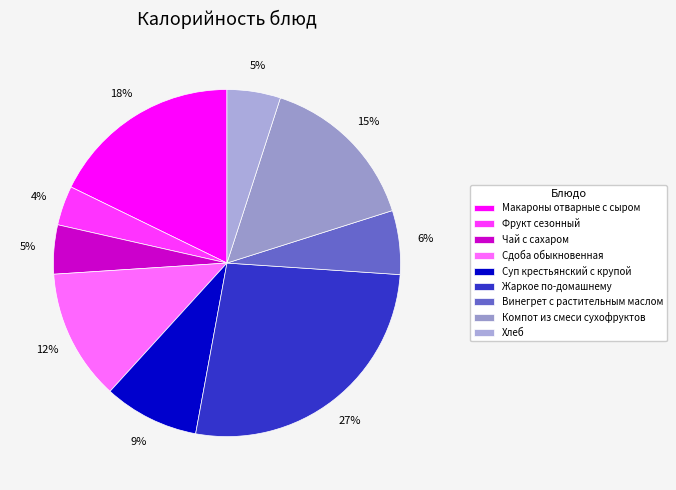

How many segments does this pie chart have?

9